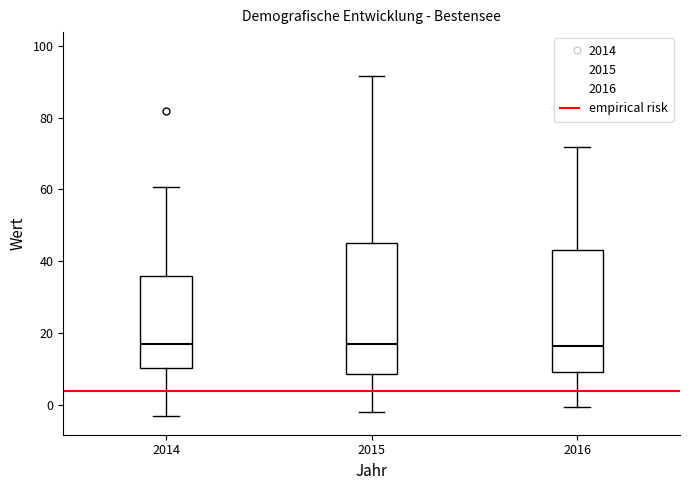

Reading left to right, transcribe this box plot: for each box, give where its median line is, the range the box spans, and where its two whiskers end, as read against the y-axis. The values are not printed on the chart, so give them approximately, as read against the axis.

2014: median 18, box 10 to 36, whiskers -4 to 60
2015: median 18, box 8 to 46, whiskers -2 to 92
2016: median 16, box 10 to 44, whiskers 0 to 72